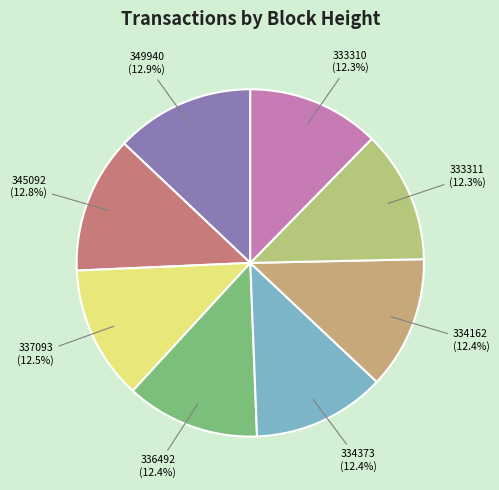

What is the ratio of the value at 333311 to the value at 336492?

1.0